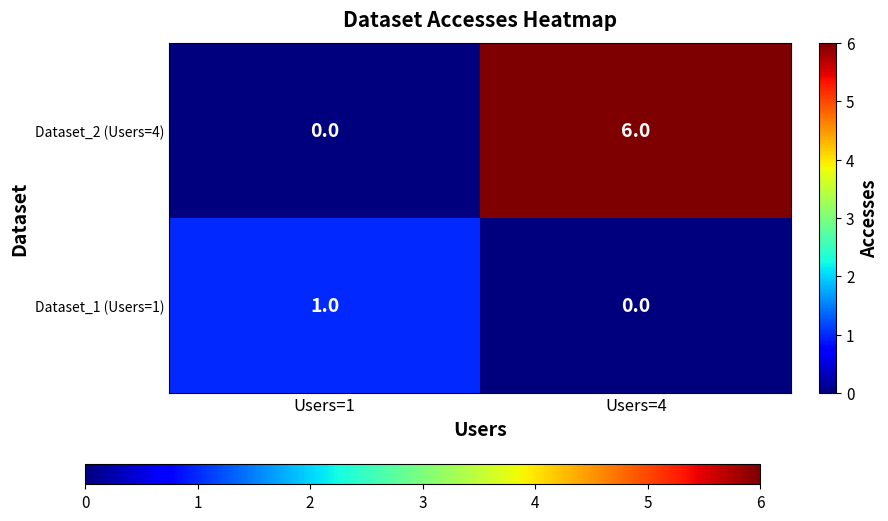

What is the sum of the Dataset_2 (Users=4) values at Users=1 and Users=4?

6